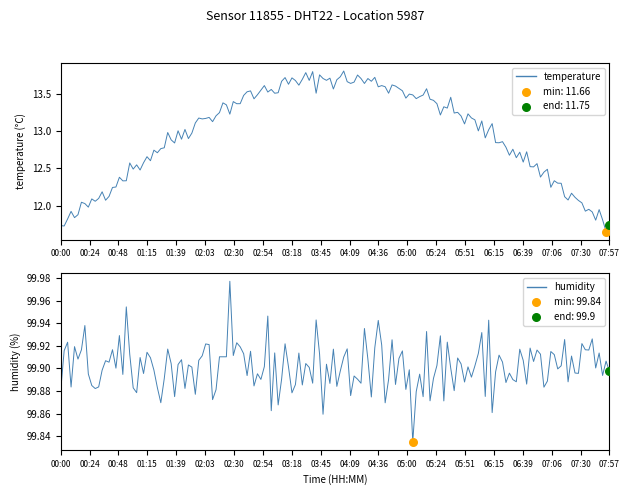

Is the value of temperature at 12:00 greater than the value of humidity at 18:00?

No